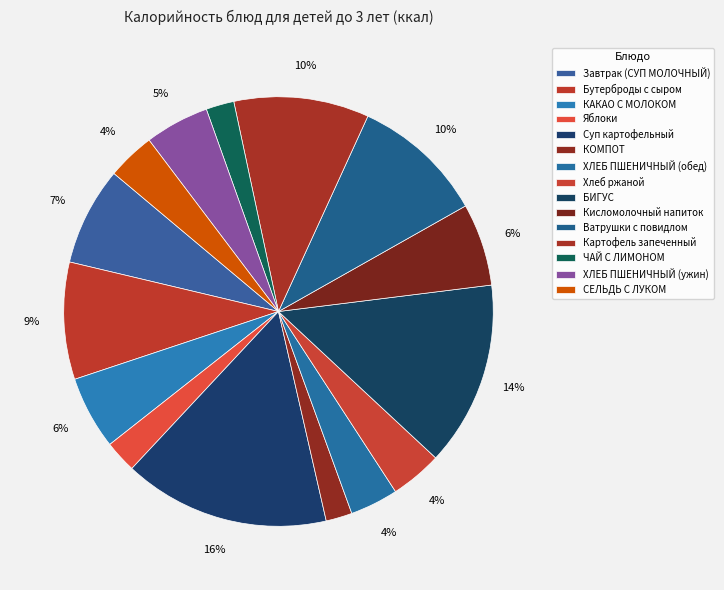

Count the number of slices in the pie.

15